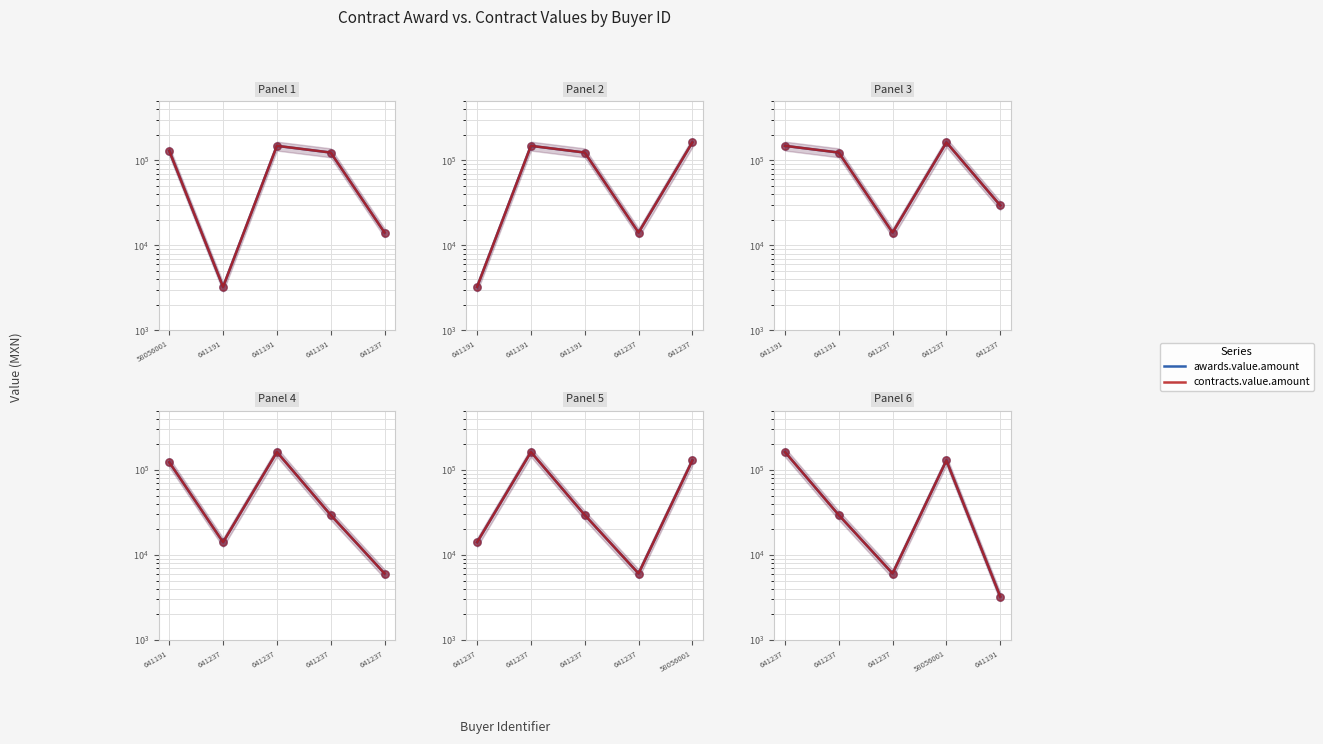

Which series has the largest total across all categories?

awards.value.amount